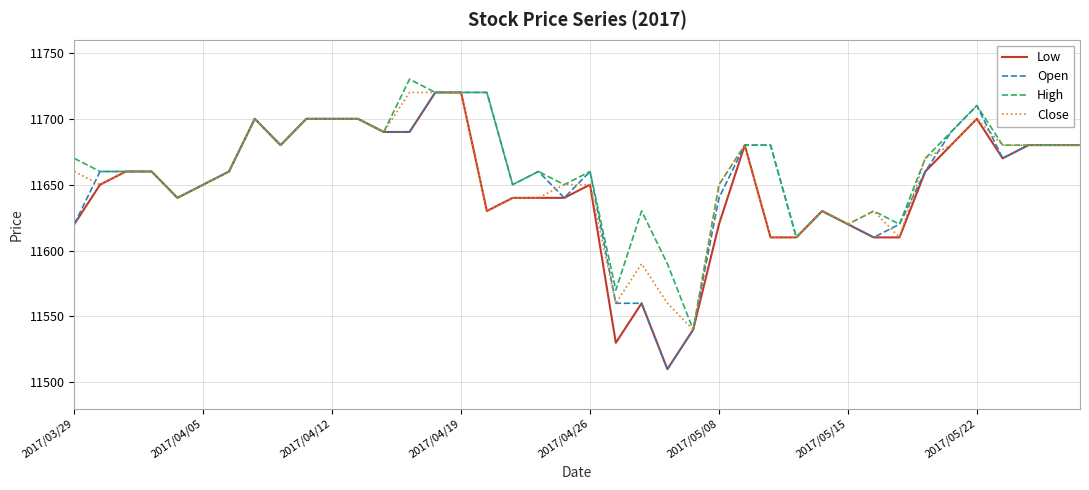

How many series are shown in this chart?

4